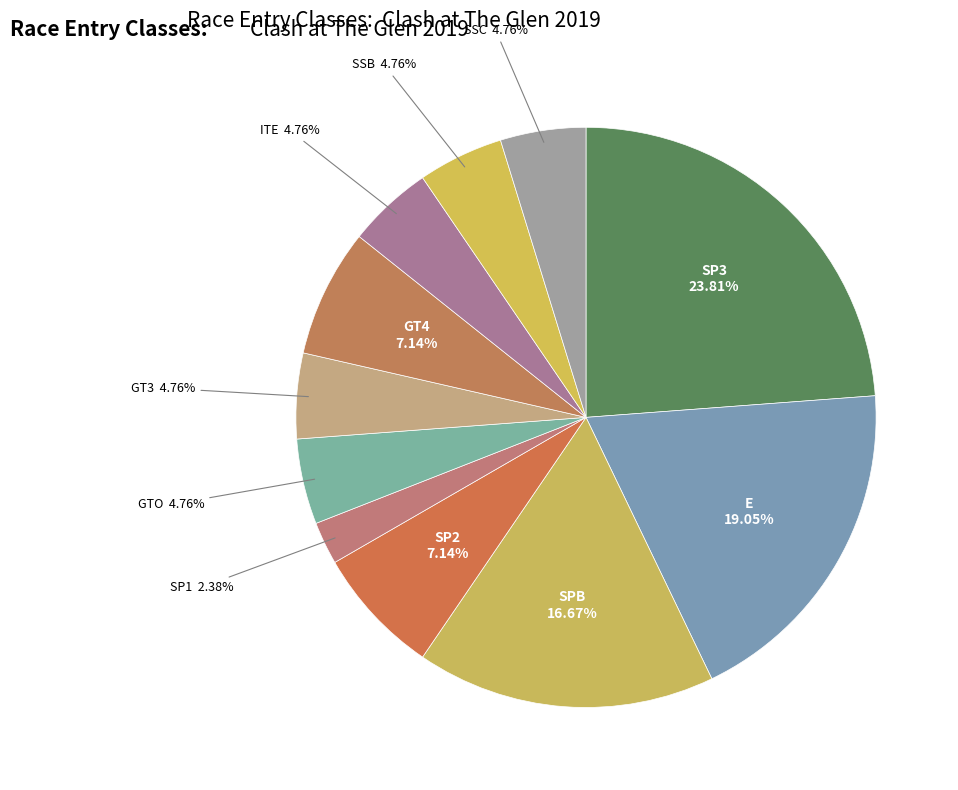

Do E and GT4 together represent more than half of the pie?

No